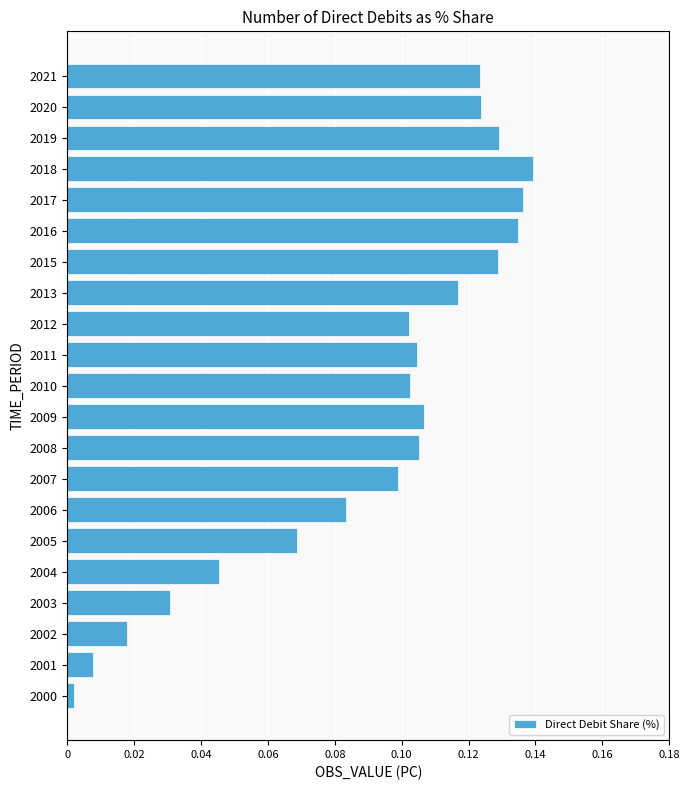

Which has a higher value, 2016 or 2003?

2016